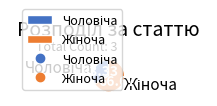

Is there a majority slice in this chart?

Yes